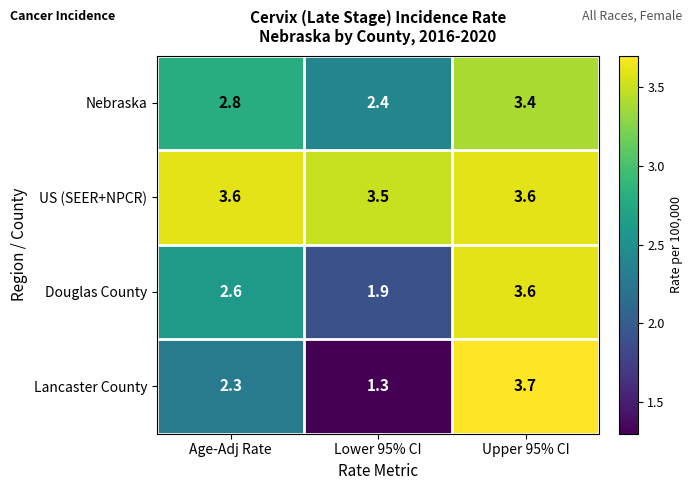

Between Lower 95% CI and Upper 95% CI, which series saw the biggest shift?

Lancaster County